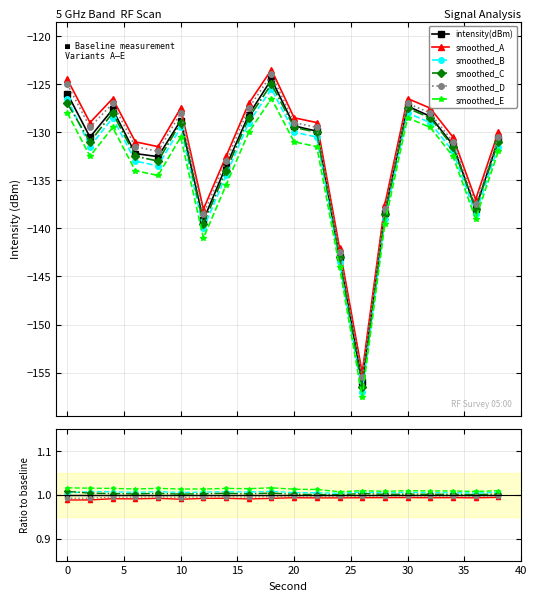

What are all the series names shown in the legend?

intensity(dBm), smoothed_A, smoothed_B, smoothed_C, smoothed_D, smoothed_E